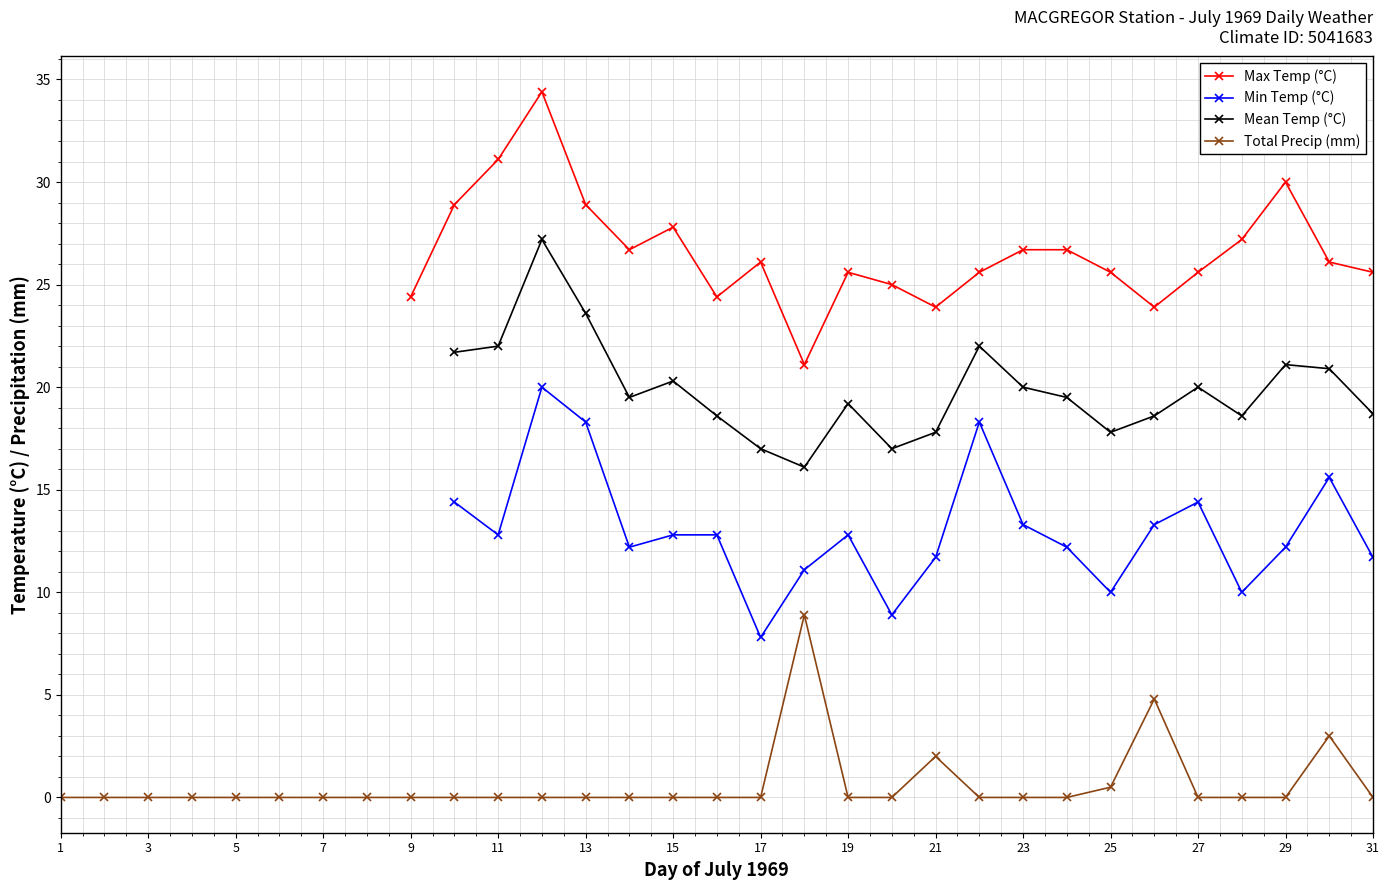

What is the maximum value for Mean Temp (°C)?

27.2